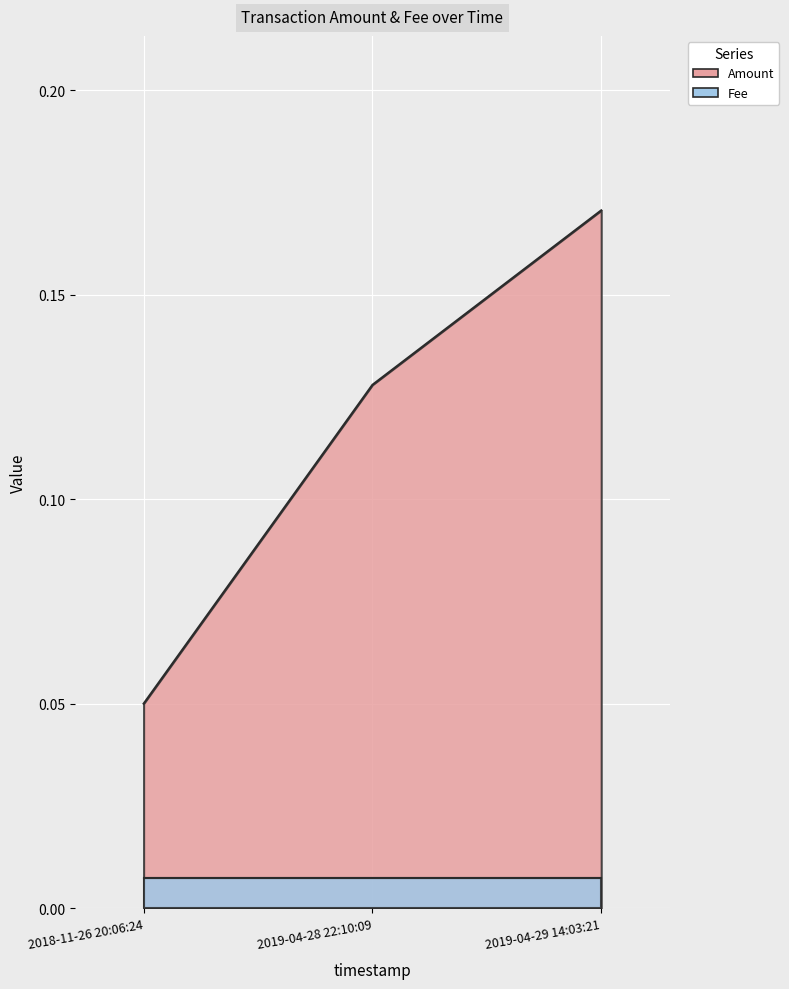

Which category has the lowest value across all series?

2018-11-26 20:06:24